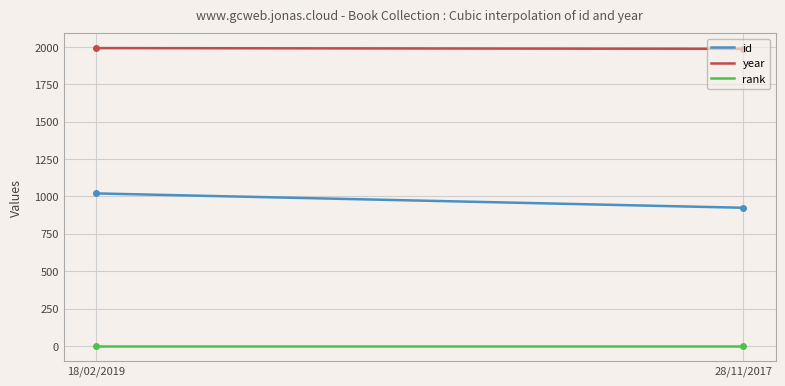

True or false: year and id intersect in this chart.

False